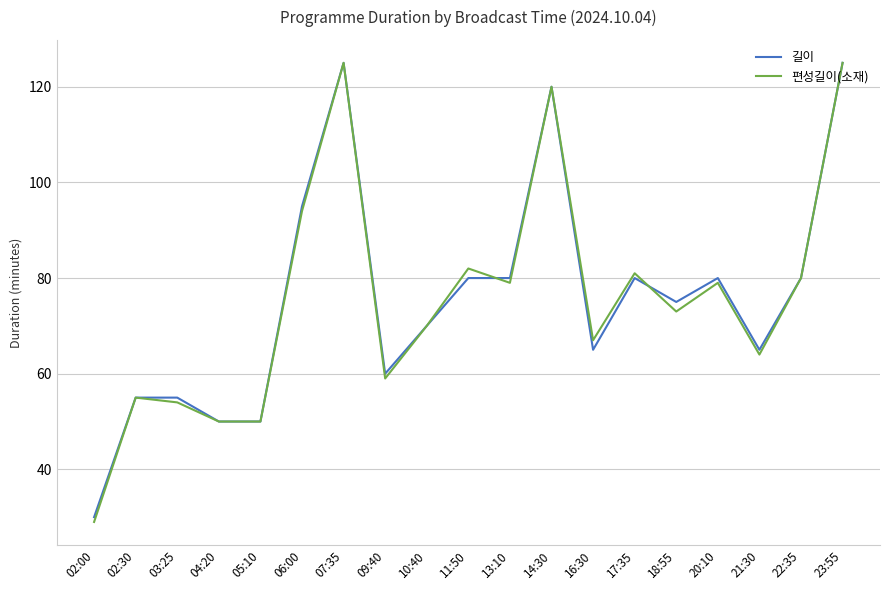

Is the value of 길이 at 07:35 greater than the value of 편성길이(소재) at 06:00?

Yes